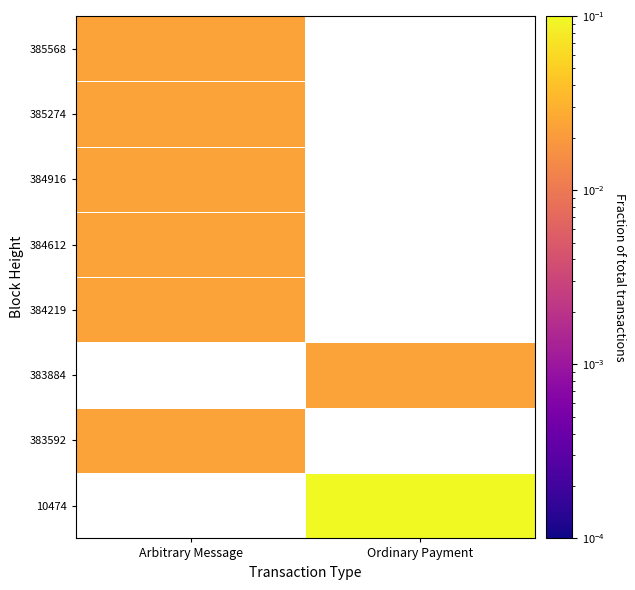

Is it true that 385274 equals 0.0 at Arbitrary Message?

False